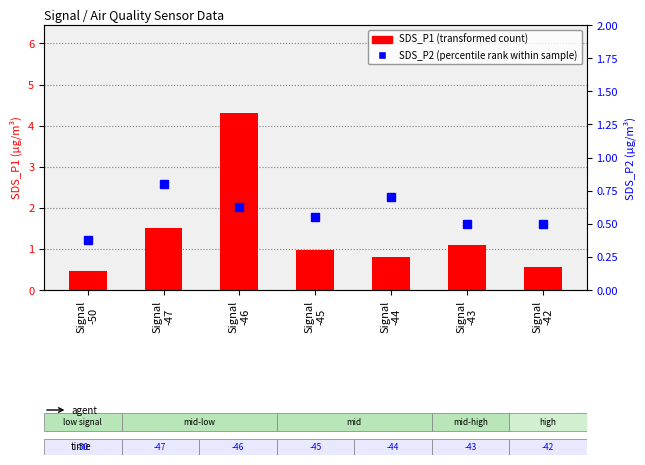

True or false: SDS_P1 (transformed count) has a value of 1.1 at Signal
-43.

True